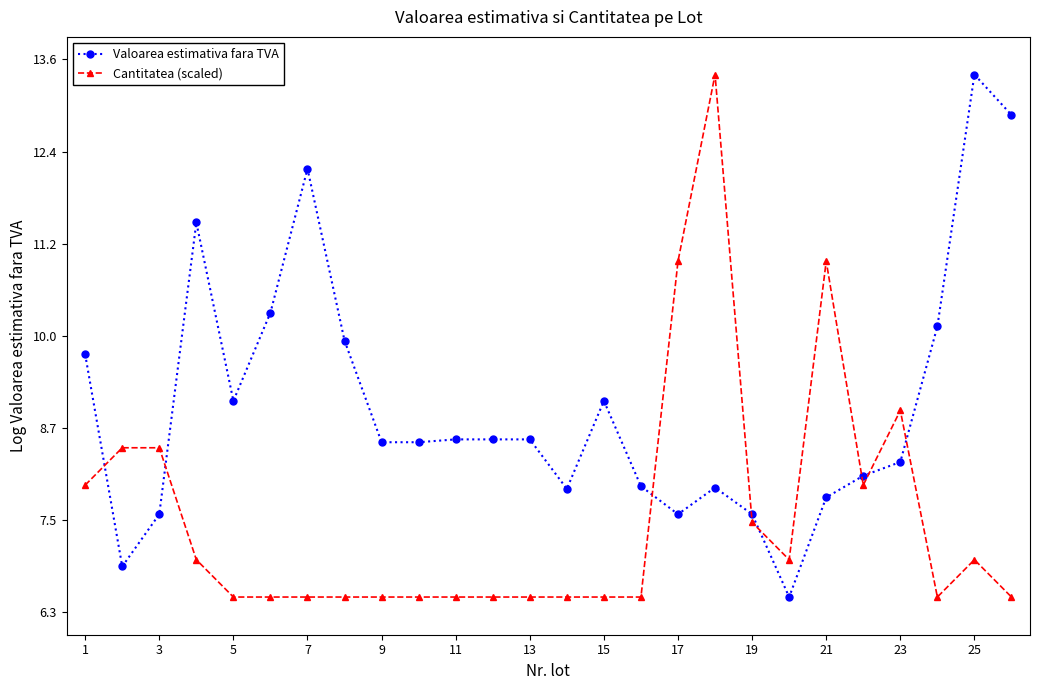

List the series in order of their overall mean, highest first.

Valoarea estimativa fara TVA, Cantitatea (scaled)